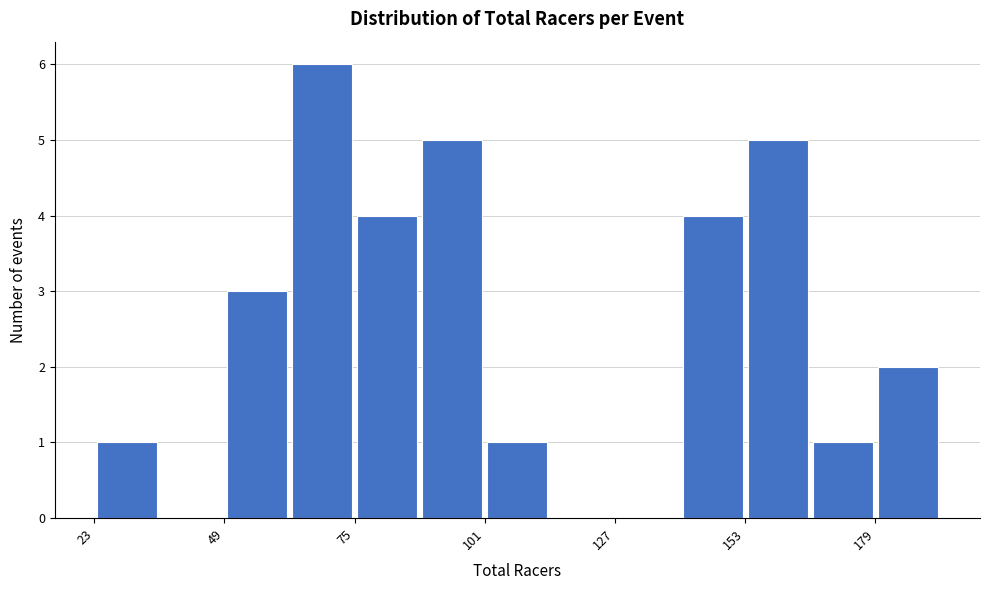

Around what value on the x-axis is the tallest bar? Give the approximate position of its centre, as read against the axis.

70